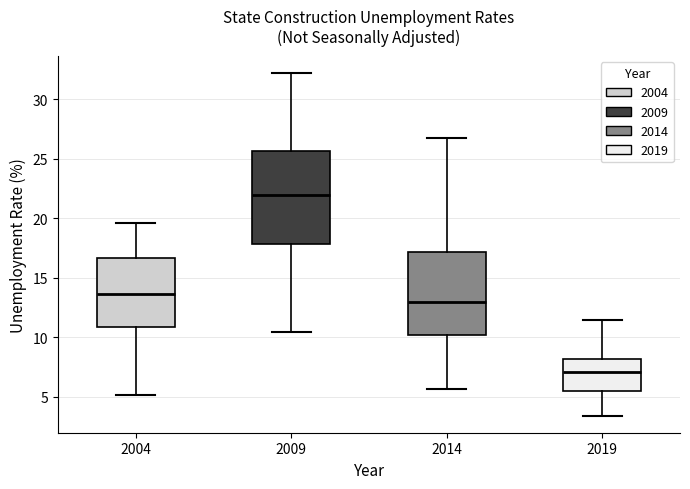

Reading left to right, transcribe this box plot: for each box, give where its median line is, the range the box spans, and where its two whiskers end, as read against the y-axis. The values are not printed on the chart, so give them approximately, as read against the axis.

2004: median 13.5, box 11.0 to 16.5, whiskers 5.0 to 19.5
2009: median 22.0, box 18.0 to 25.5, whiskers 10.5 to 32.0
2014: median 13.0, box 10.0 to 17.0, whiskers 5.5 to 26.5
2019: median 7.0, box 5.5 to 8.0, whiskers 3.5 to 11.5